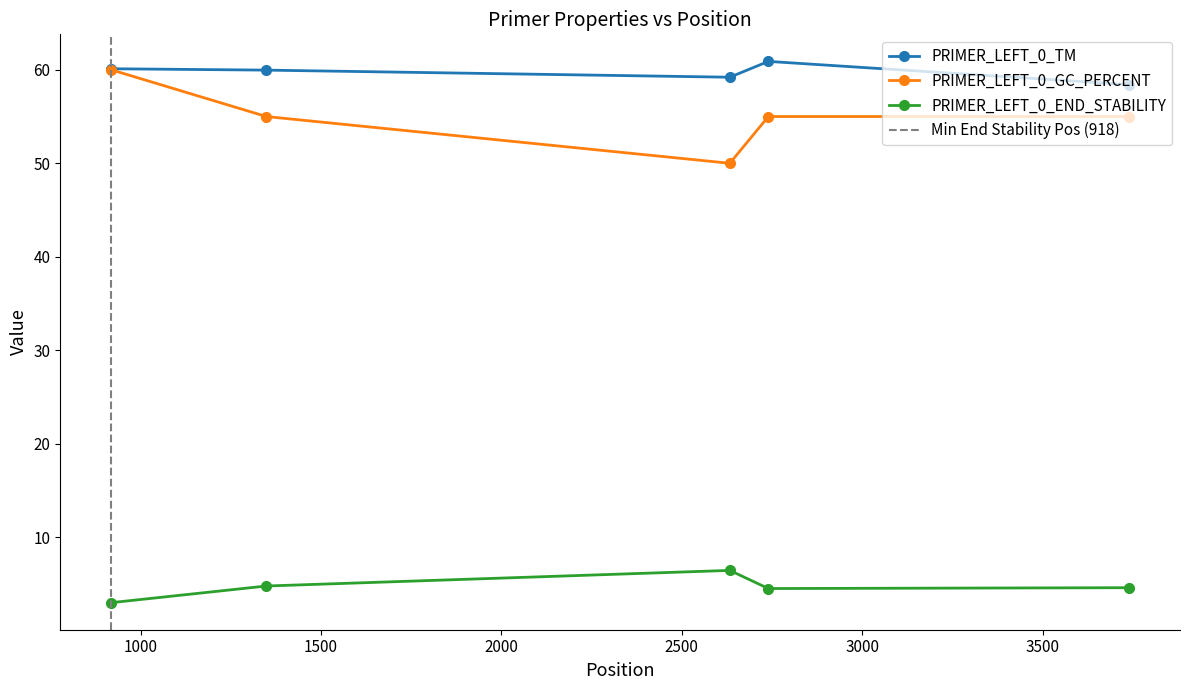

True or false: PRIMER_LEFT_0_TM and PRIMER_LEFT_0_END_STABILITY intersect in this chart.

False